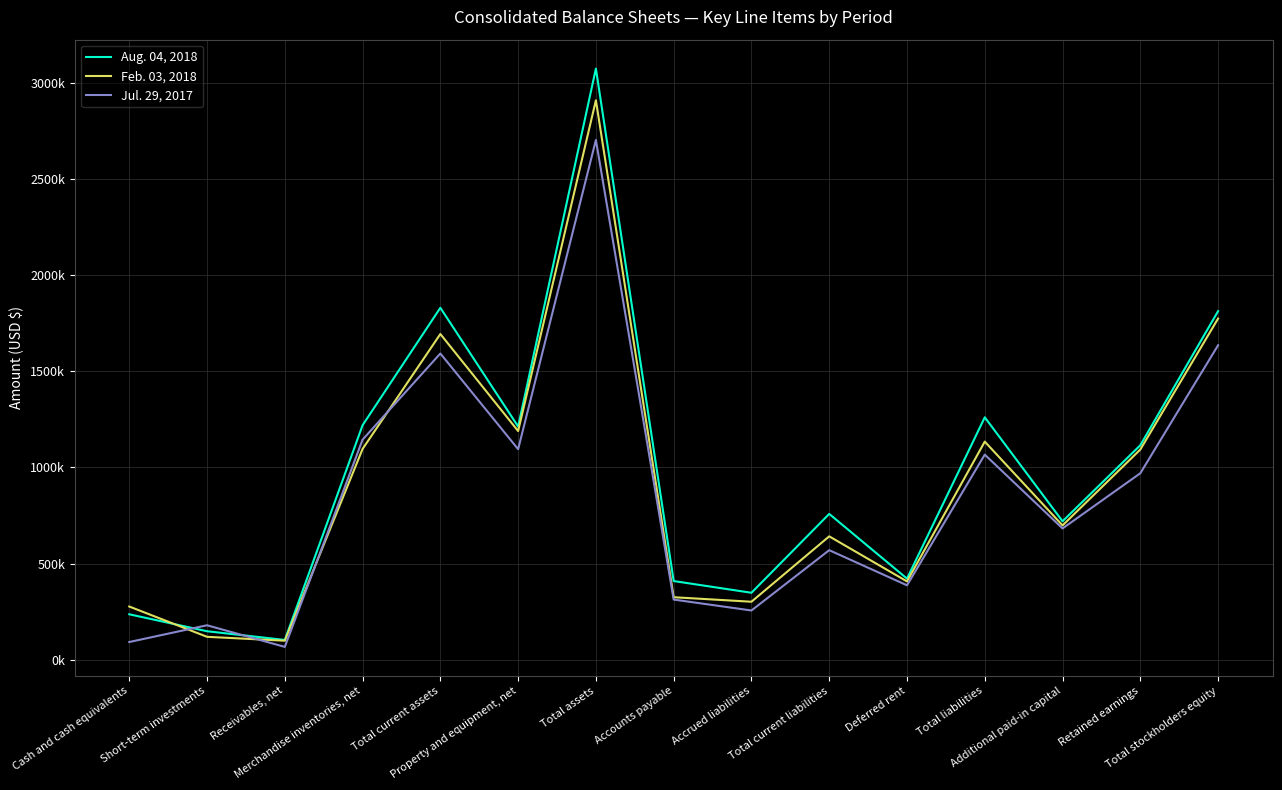

What are all the series names shown in the legend?

Aug. 04, 2018, Feb. 03, 2018, Jul. 29, 2017